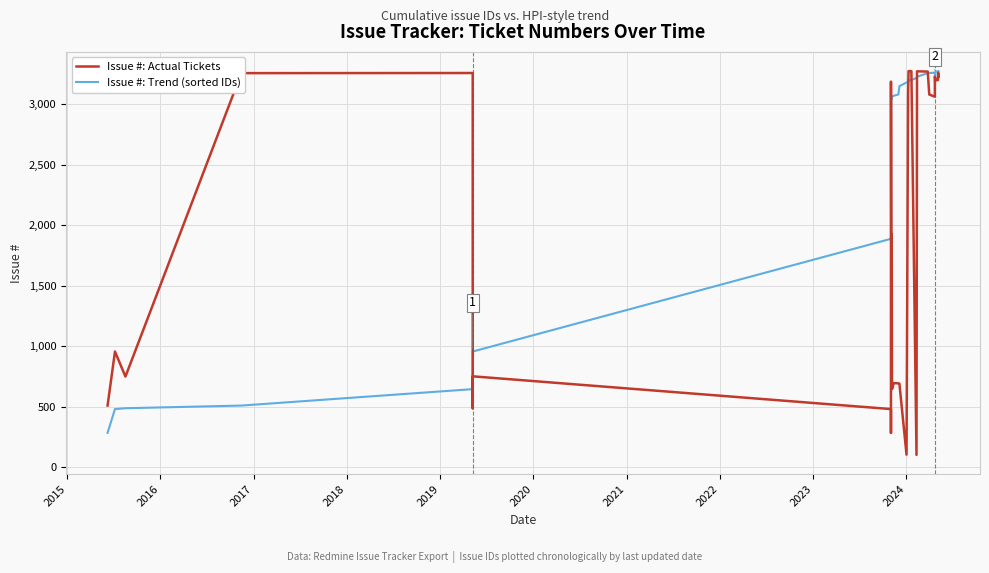

What is the average value of the Issue #: Actual Tickets series?

2200